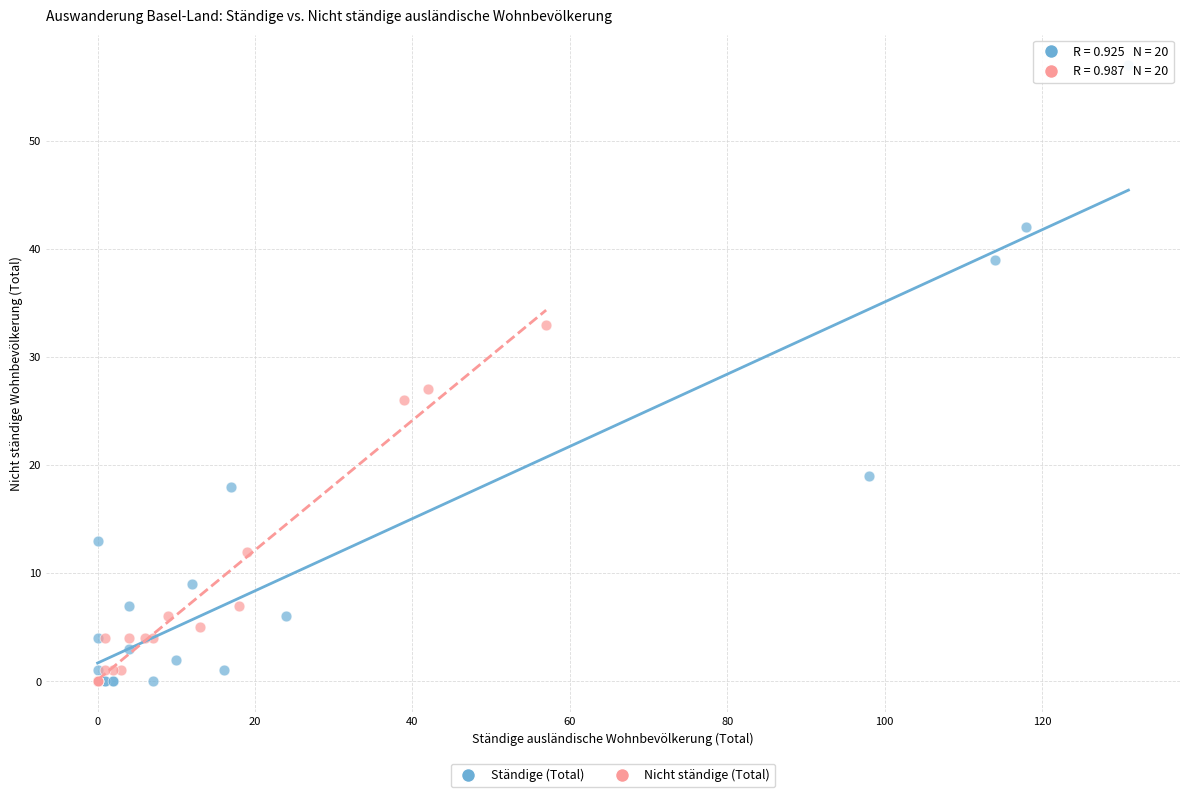

Which series has the largest Y range (max minus min)?

Ständige (Total)